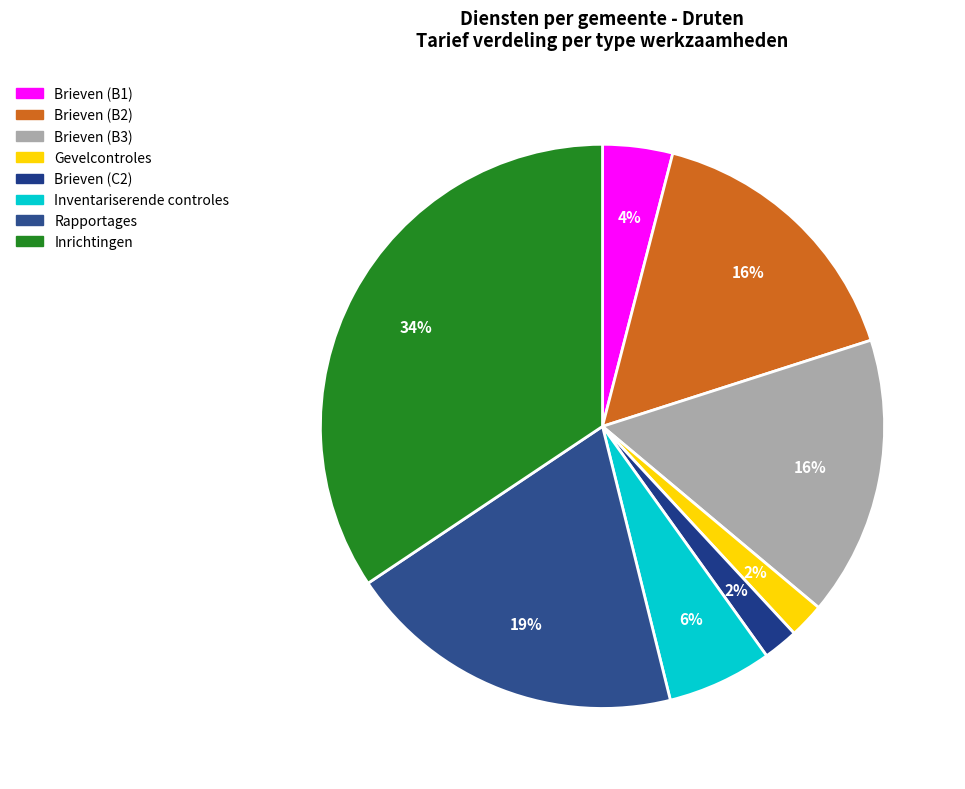

Which category has the smallest portion of the pie?

Gevelcontroles